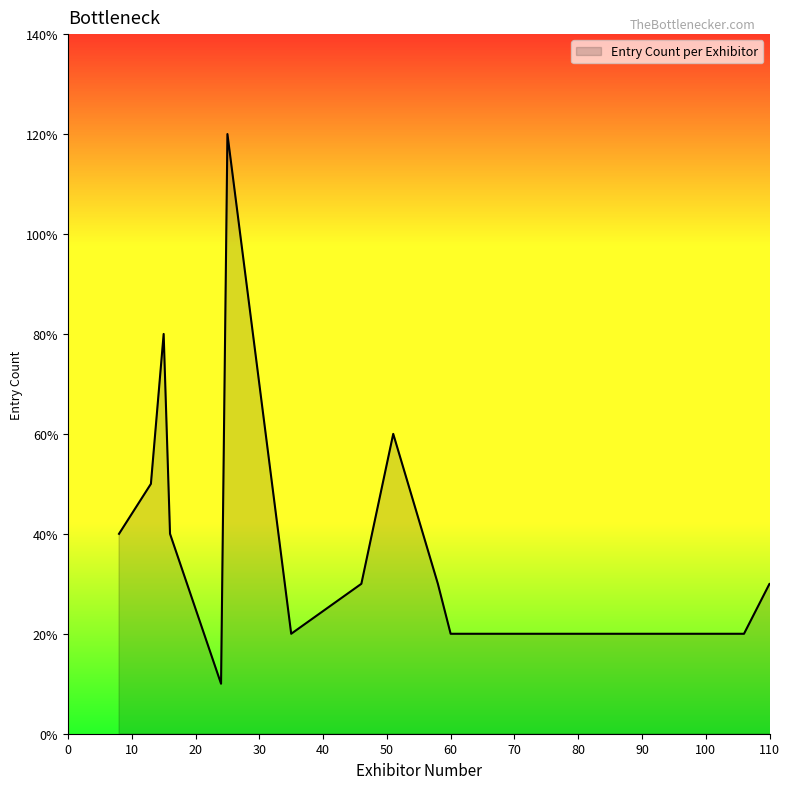

Does the chart have visible grid lines?

No